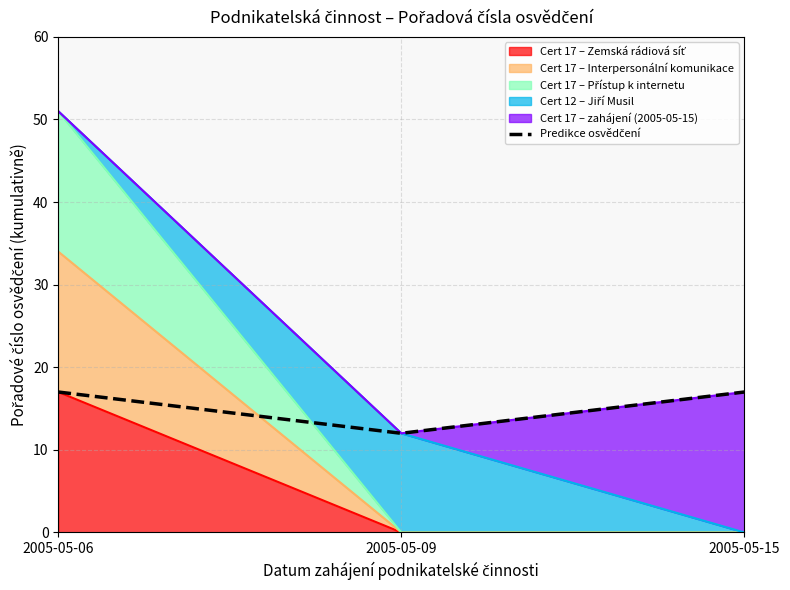

Read the value at 2005-05-06.

17